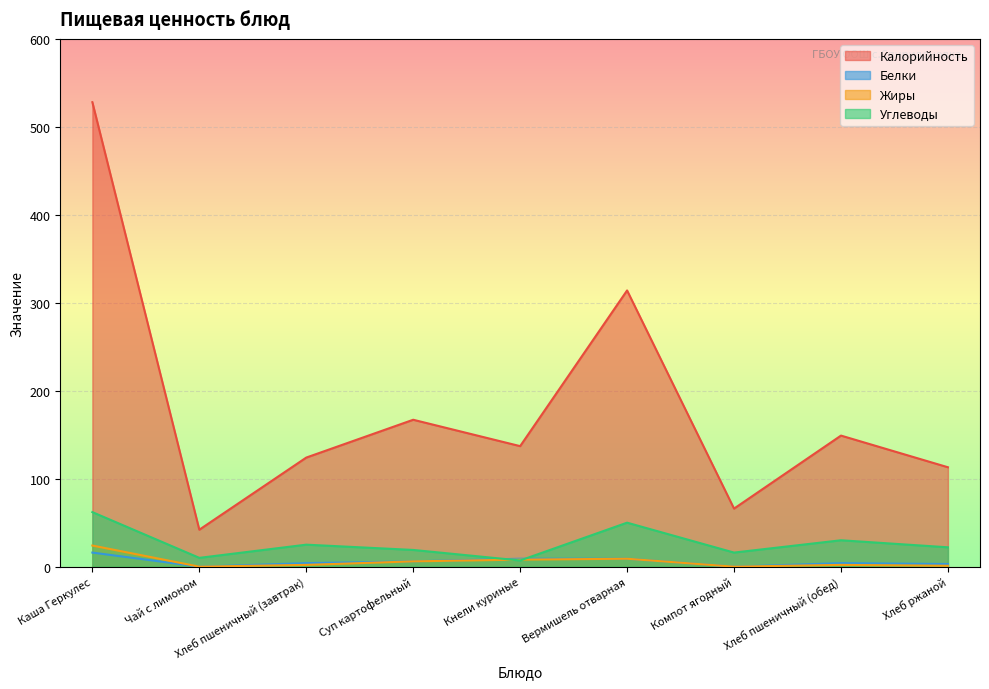

True or false: Углеводы and Белки intersect in this chart.

True